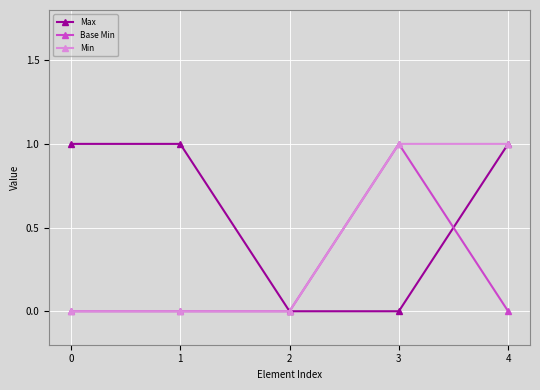

Which series changed the most between 0 and 4?

Min